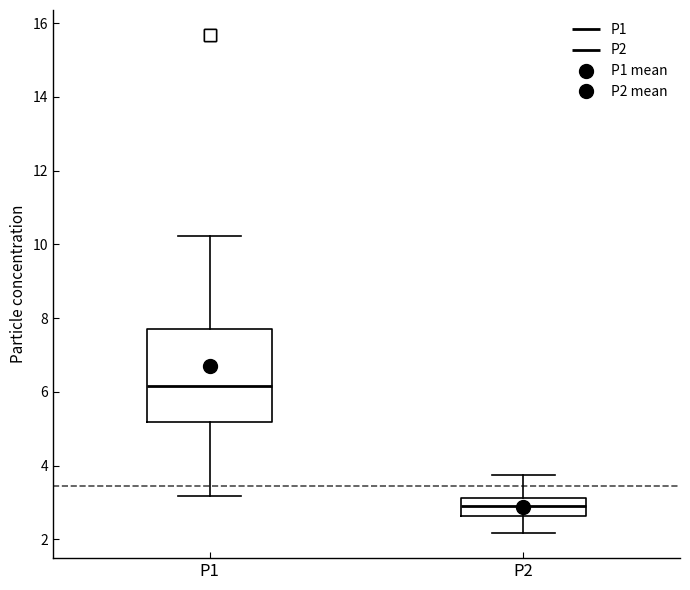

Comparing the boxes themselves (not the whiskers), which one is the tallest?

P1